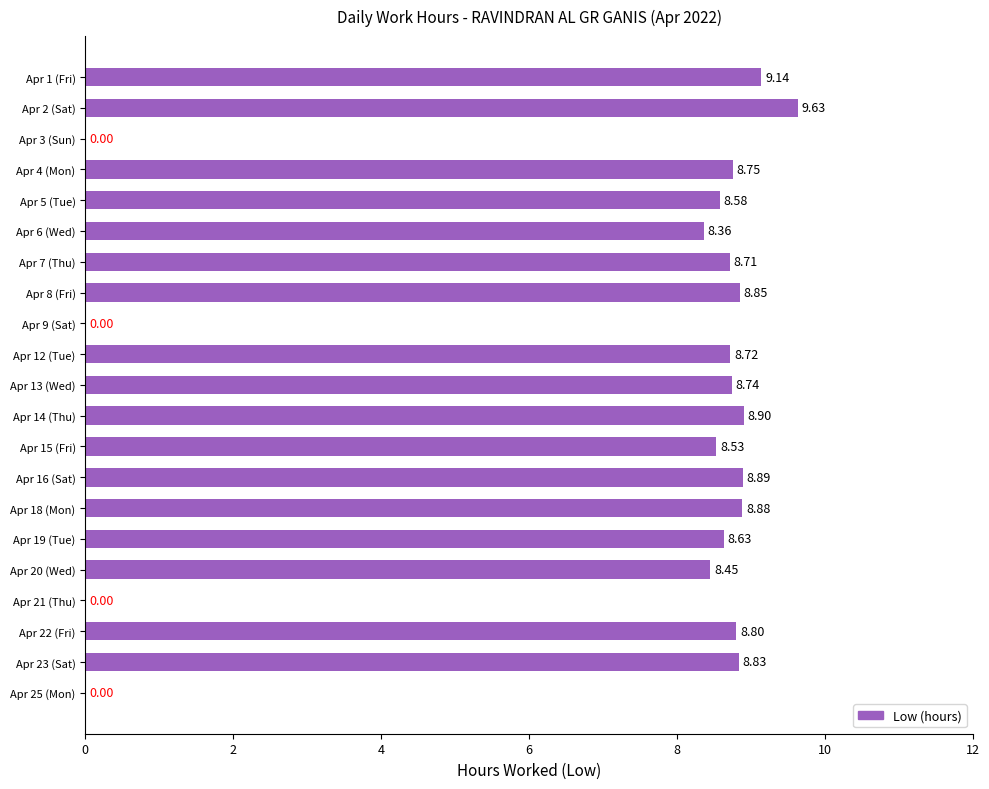

Between Apr 2 (Sat) and Apr 9 (Sat), which is larger?

Apr 2 (Sat)